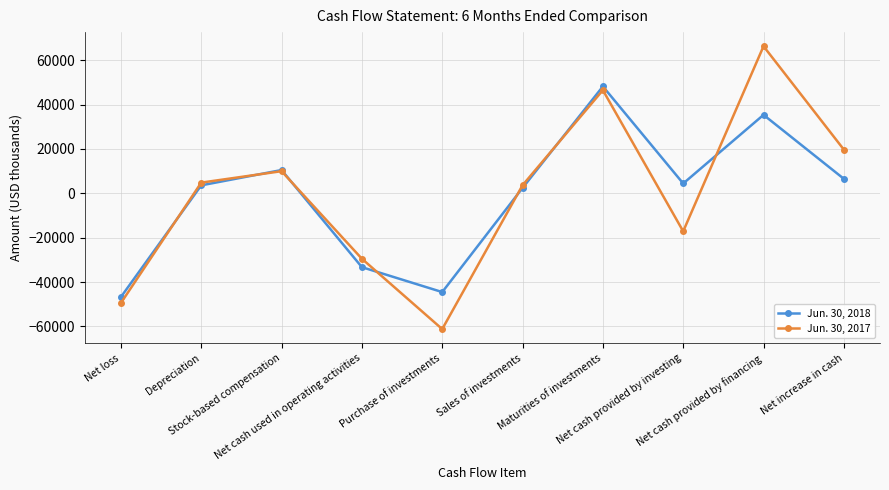

Which series has the largest range (max minus min)?

Jun. 30, 2017